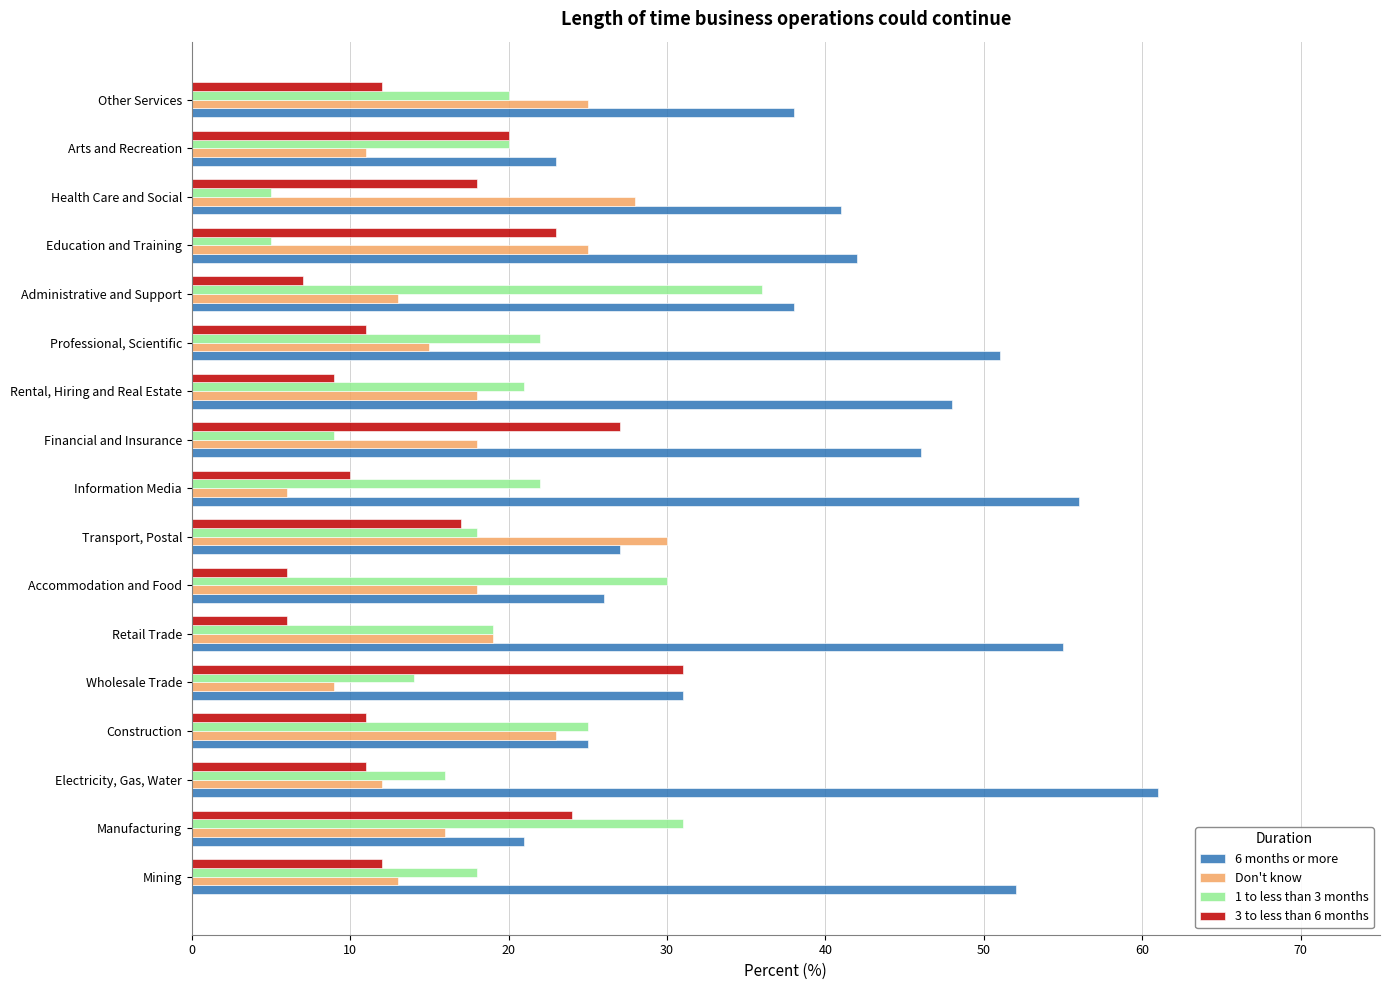

True or false: 1 to less than 3 months has a value of 30 at Accommodation and Food.

True